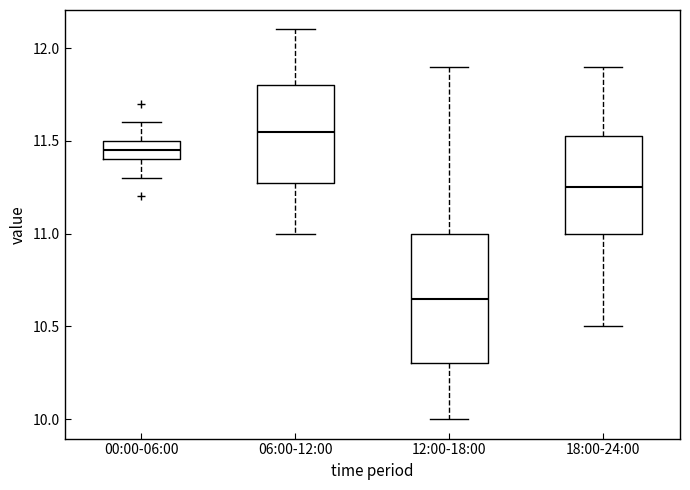

Reading left to right, transcribe this box plot: for each box, give where its median line is, the range the box spans, and where its two whiskers end, as read against the y-axis. The values are not printed on the chart, so give them approximately, as read against the axis.

00:00-06:00: median 11.45, box 11.40 to 11.50, whiskers 11.30 to 11.60
06:00-12:00: median 11.55, box 11.30 to 11.80, whiskers 11.00 to 12.10
12:00-18:00: median 10.65, box 10.30 to 11.00, whiskers 10.00 to 11.90
18:00-24:00: median 11.25, box 11.00 to 11.55, whiskers 10.50 to 11.90